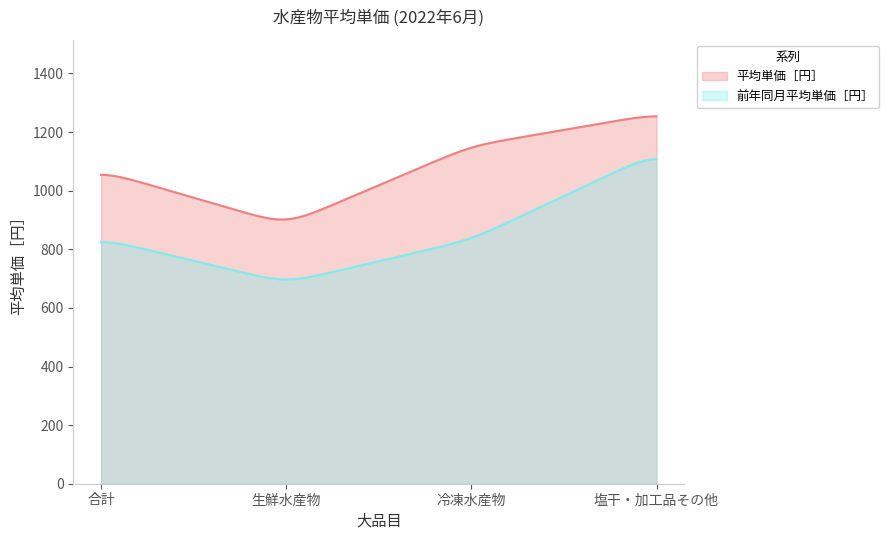

Reading left to right, what are all the values shown in this chart?

平均単価［円］: 1068	884	1153	1262
前年同月平均単価［円］: 836	685	833	1130